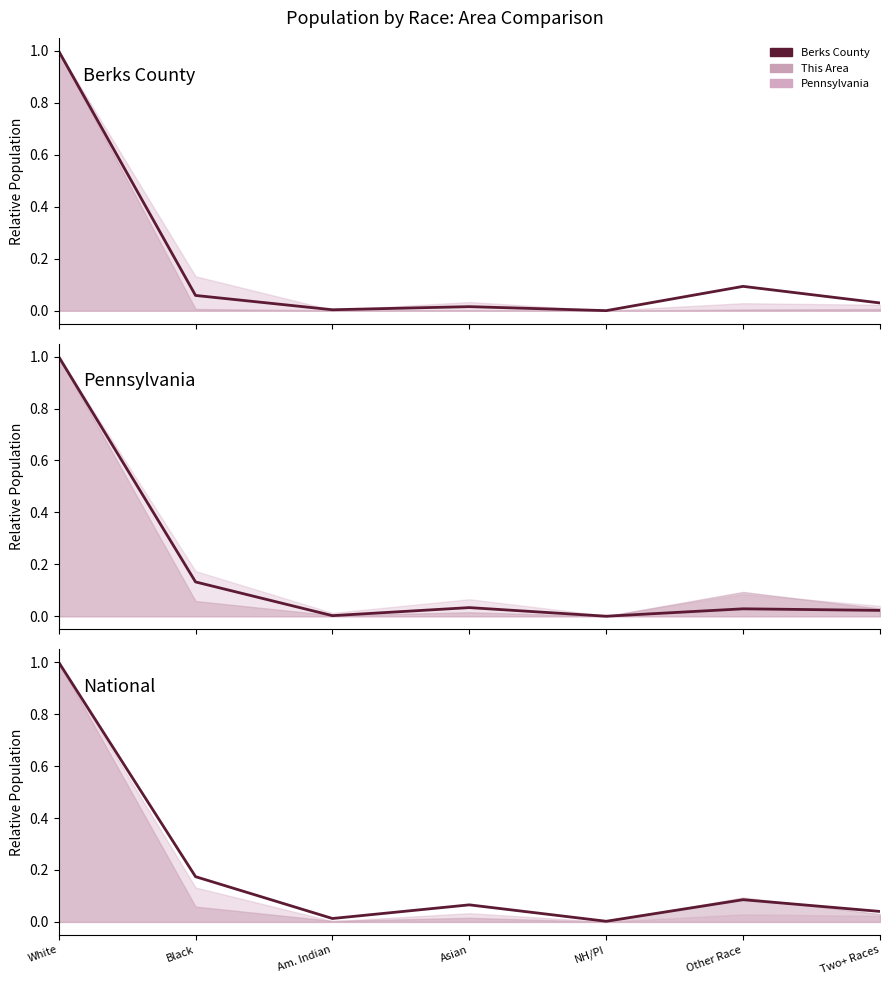

What is the total value across all series at Two+ Races?

0.1